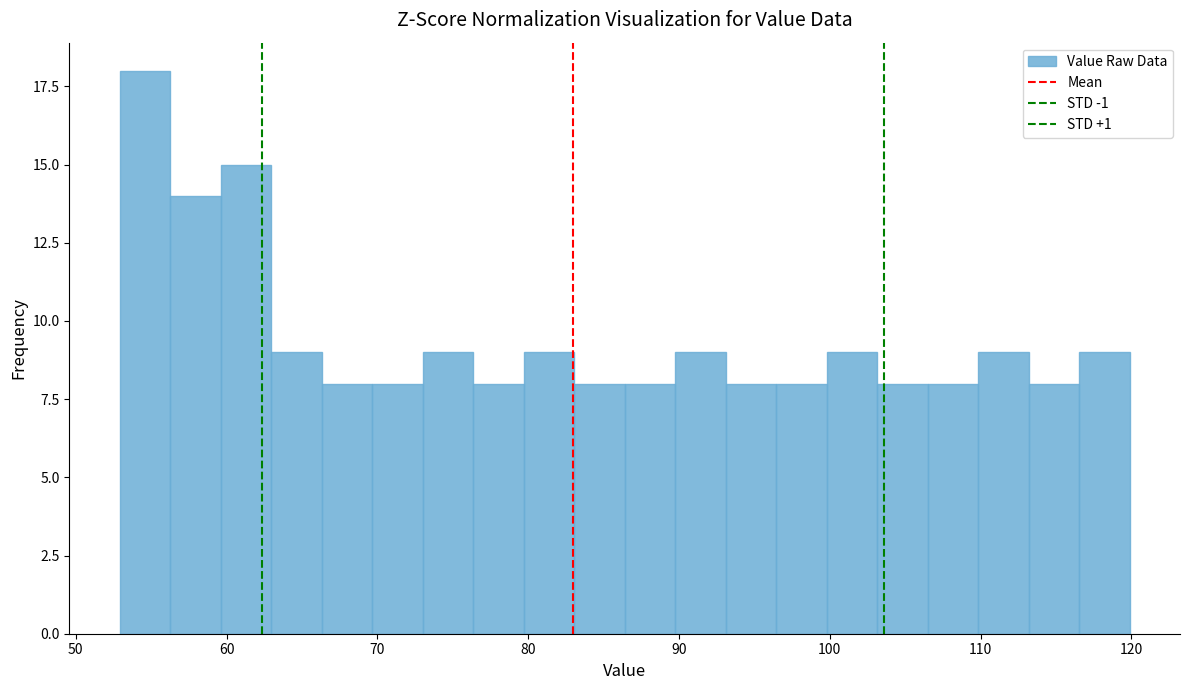

Read against the x-axis, roughly where is the centre of the tallest bar?

55